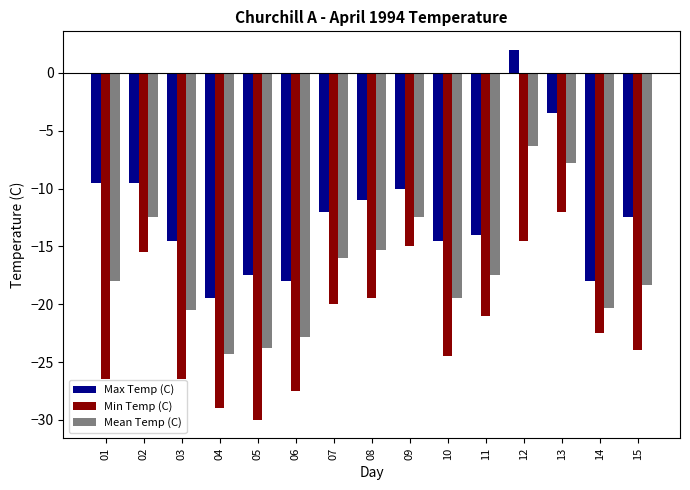

The Max Temp (C) series shows -12.5 at 15. True or false?

True